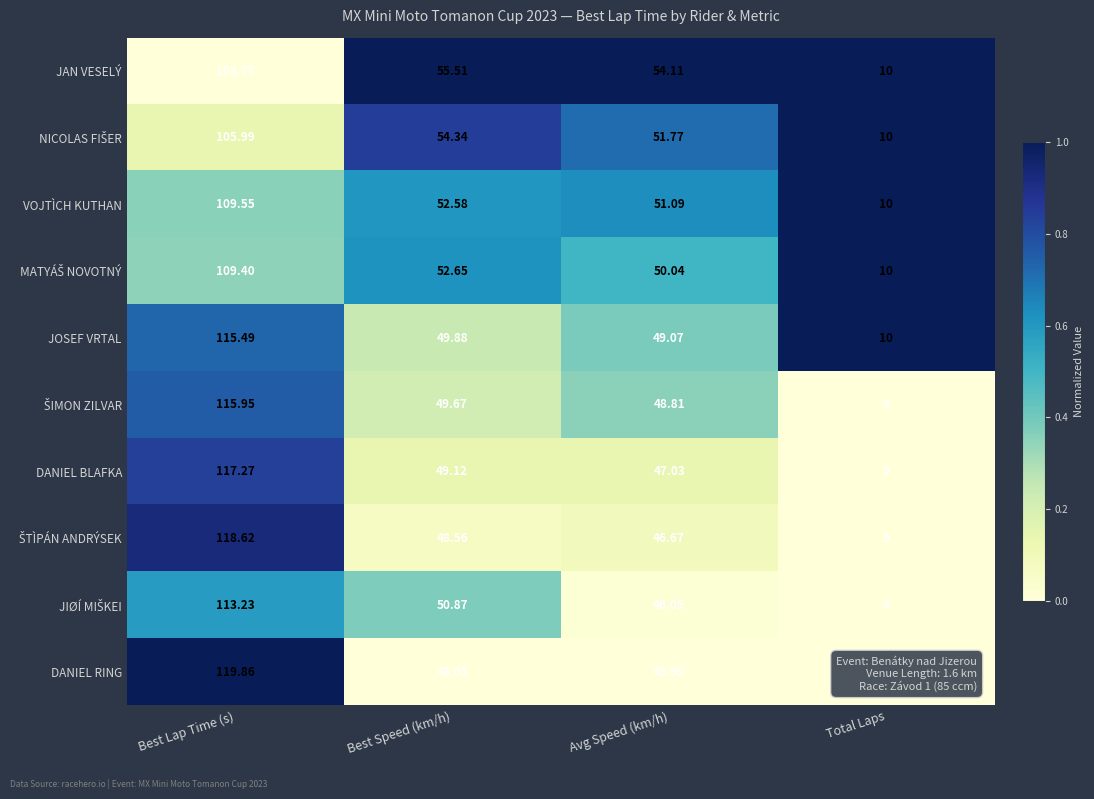

Which series has the largest range (max minus min)?

DANIEL RING